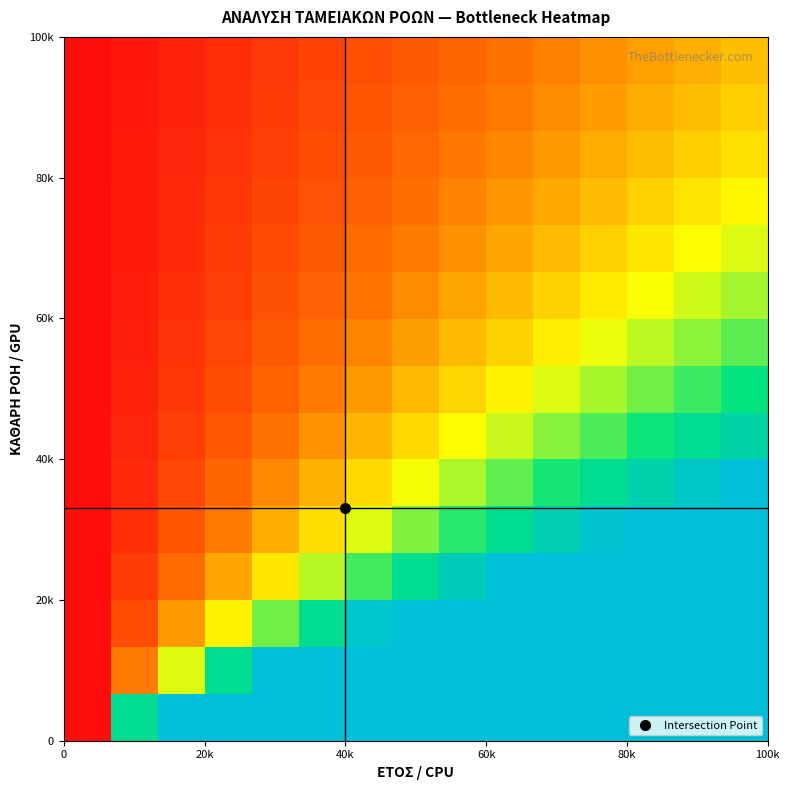

How many distinct data groups are displayed?

15